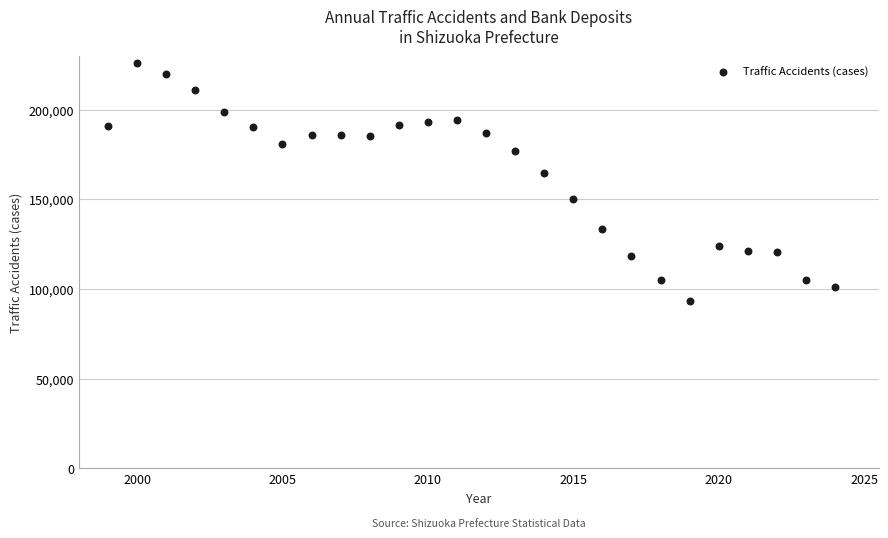

What Y value in the scatter plot is closest to 159581?

164765